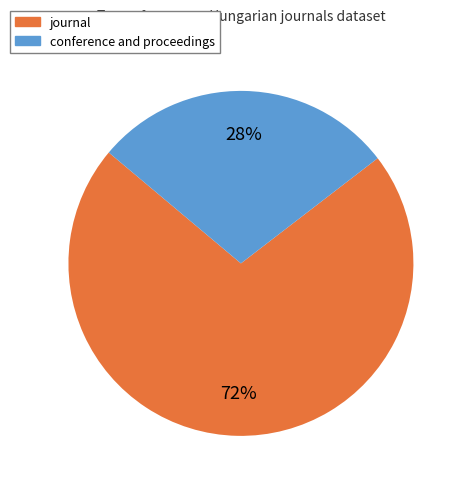

To the nearest percent, what portion does journal represent?

72%